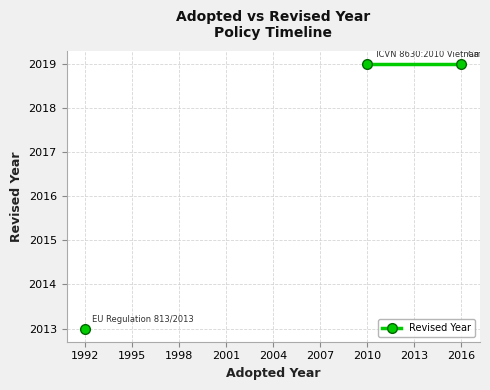

How many lines are shown in the chart?

1